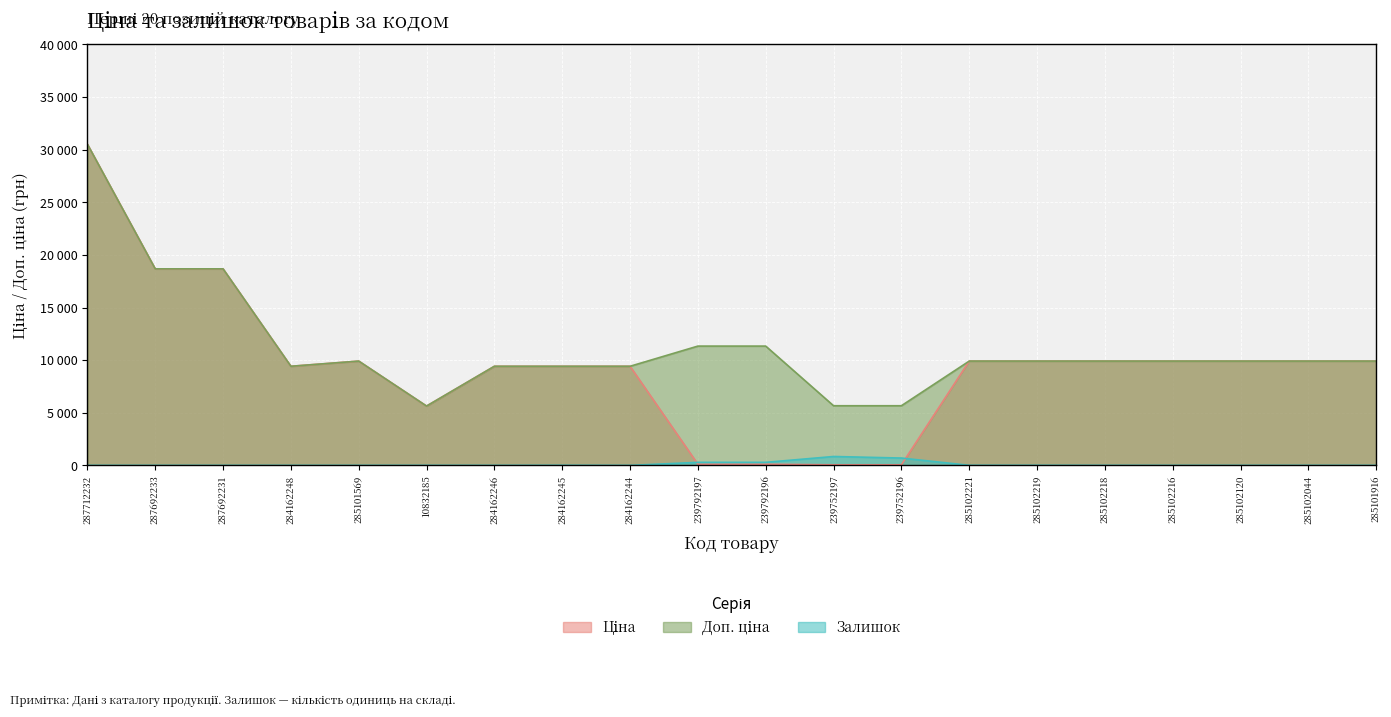

True or false: Ціна and Доп. ціна intersect in this chart.

False